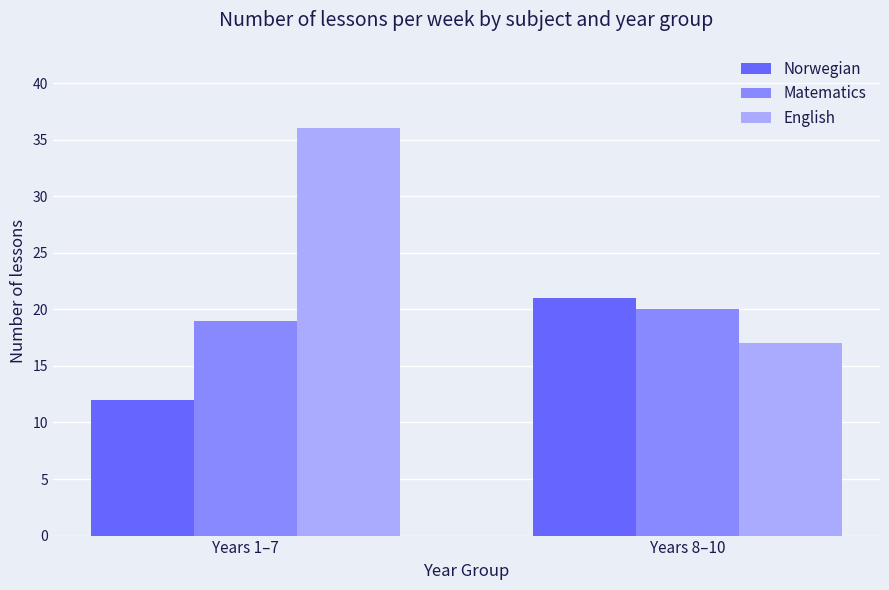

Which series has the largest total across all categories?

English